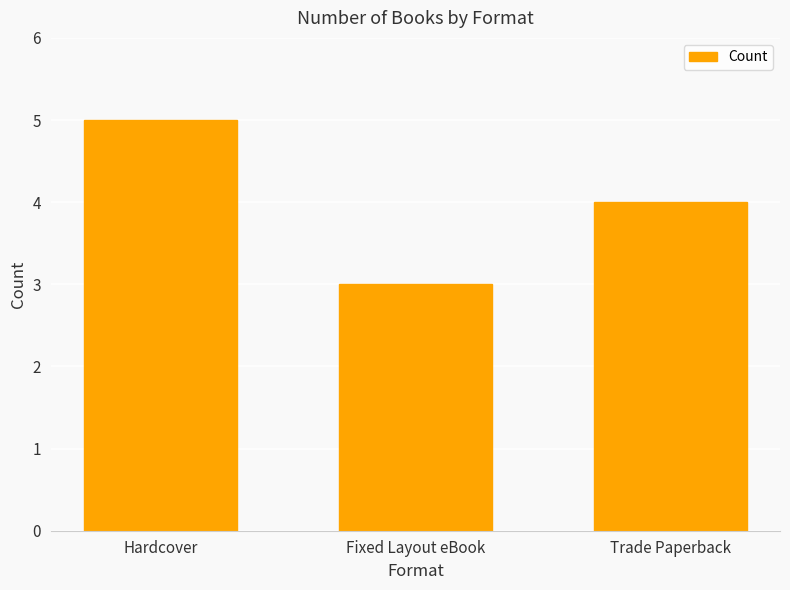

What is the label of the 1st bar from the right?

Trade Paperback